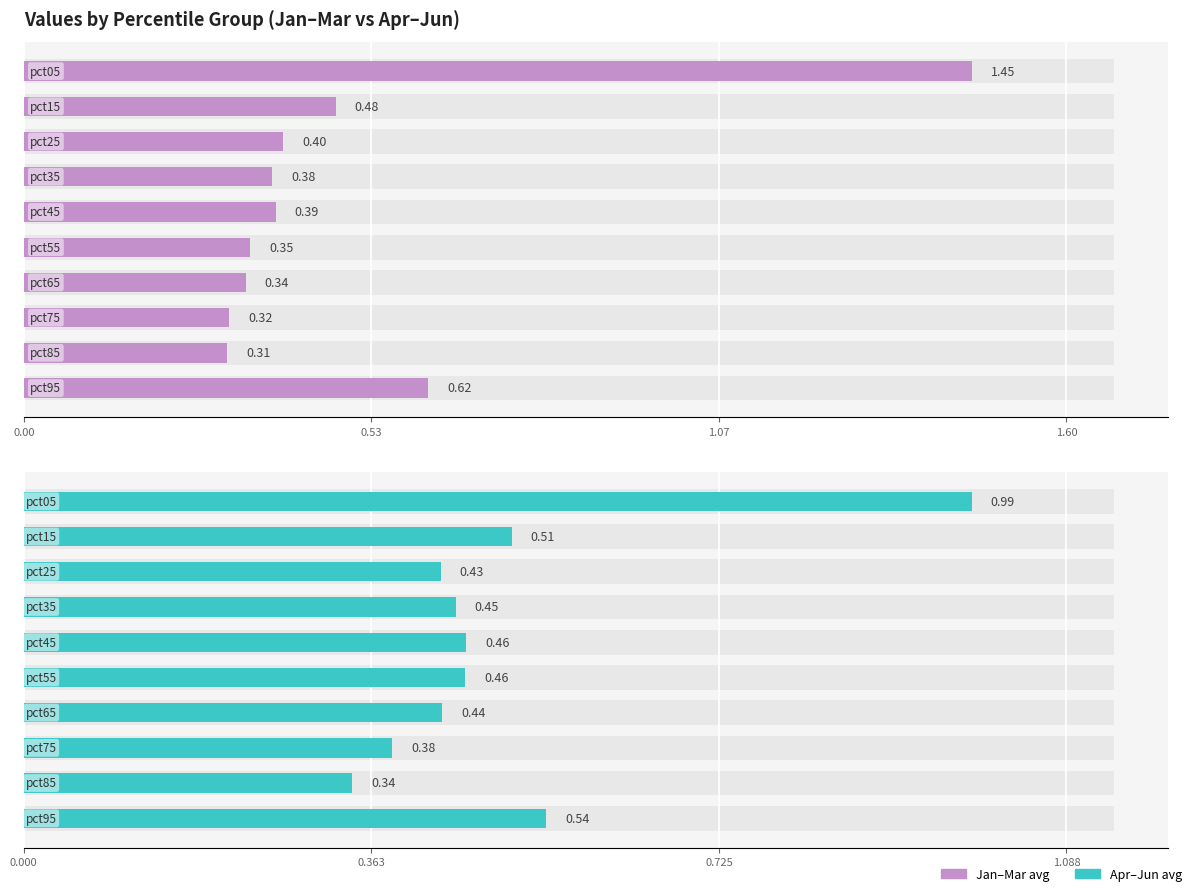

What is the maximum value shown in the chart?

1.5